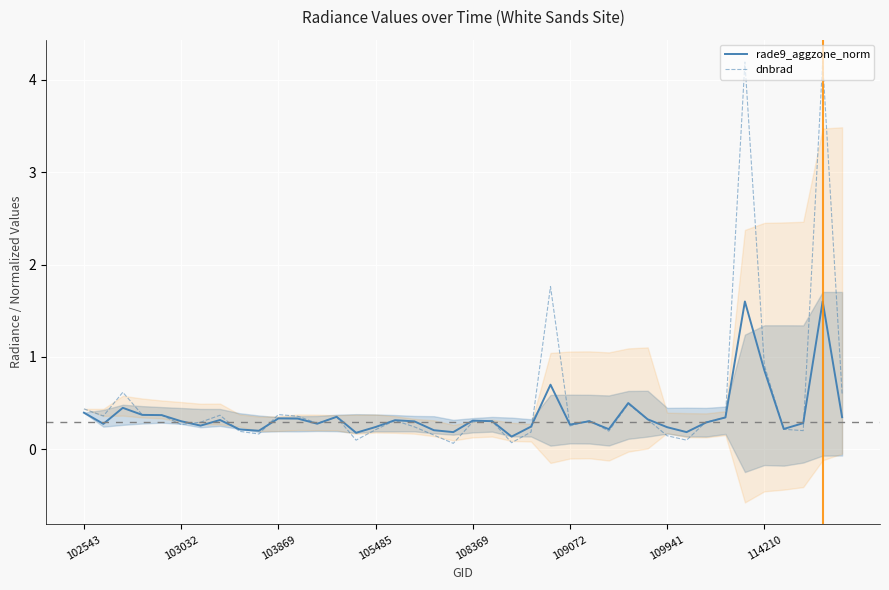

Which category has the lowest value across all series?

19